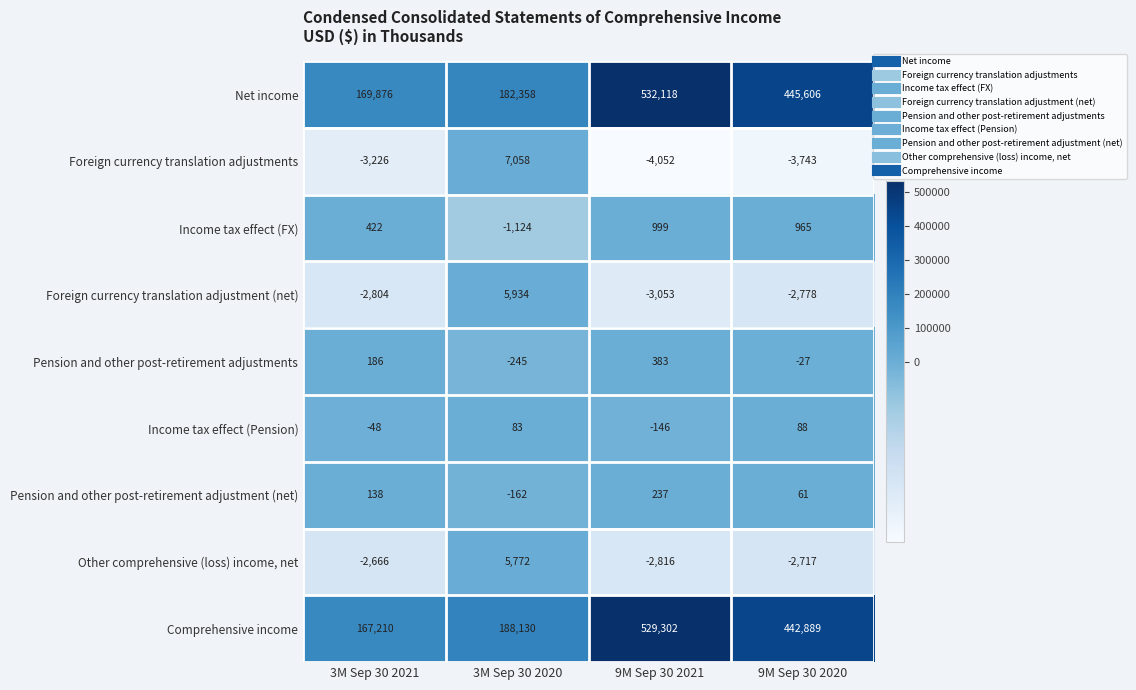

How many distinct data groups are displayed?

9